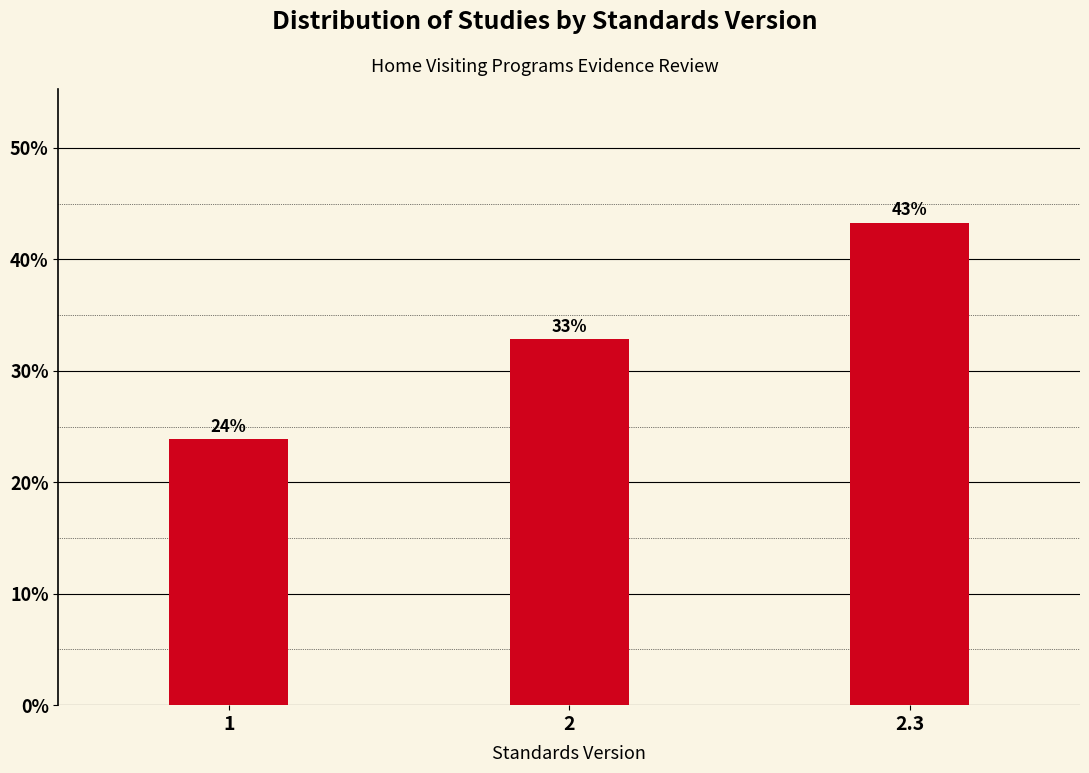

Approximately how many times larger is the value at 1 compared to 2?

0.7